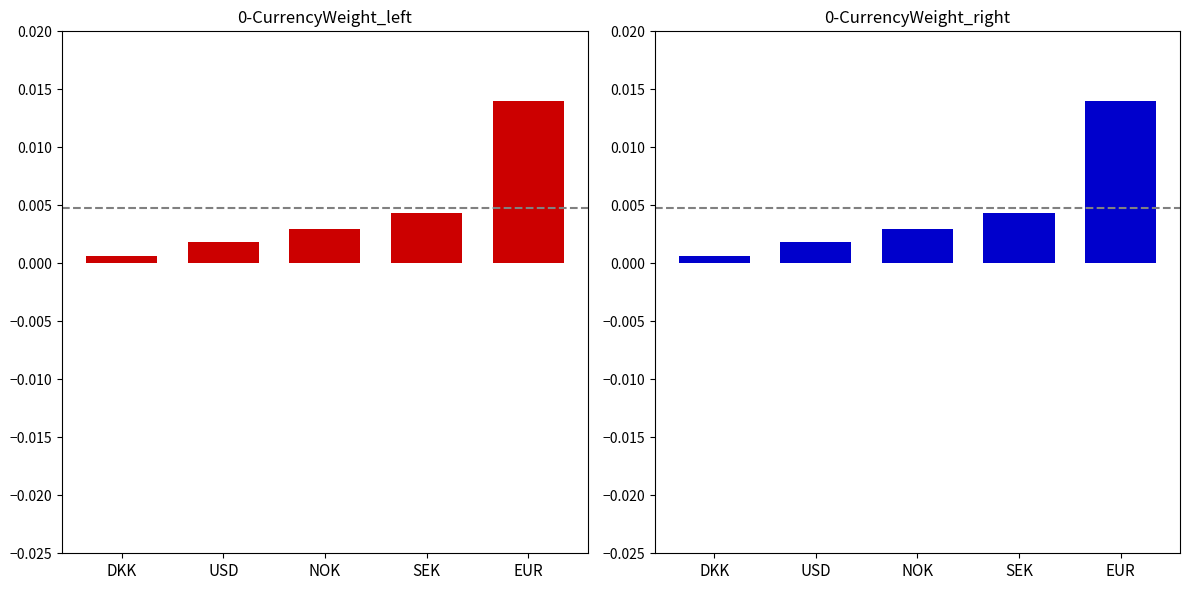

What is the label of the 2nd bar from the right?

SEK